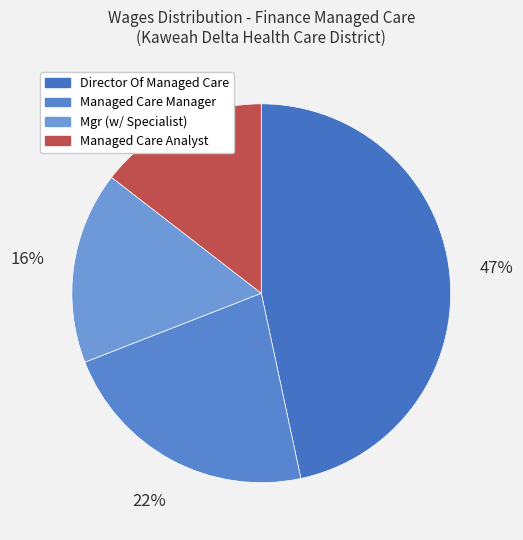

What is the smallest slice in the pie chart?

Managed Care Analyst